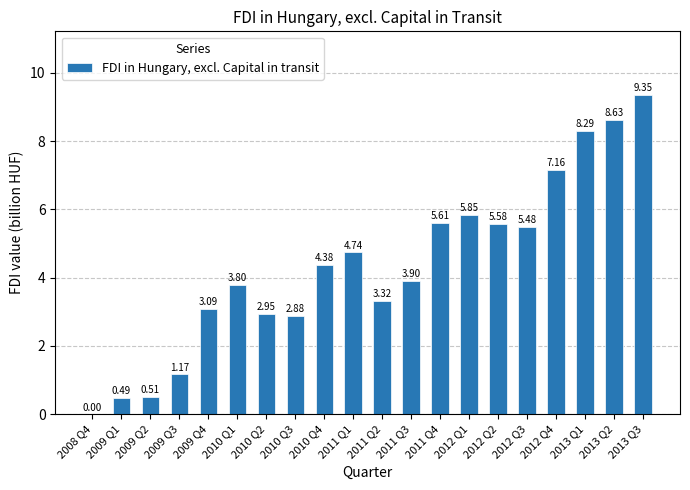

Are the bars grouped side by side (vs. stacked)?

No